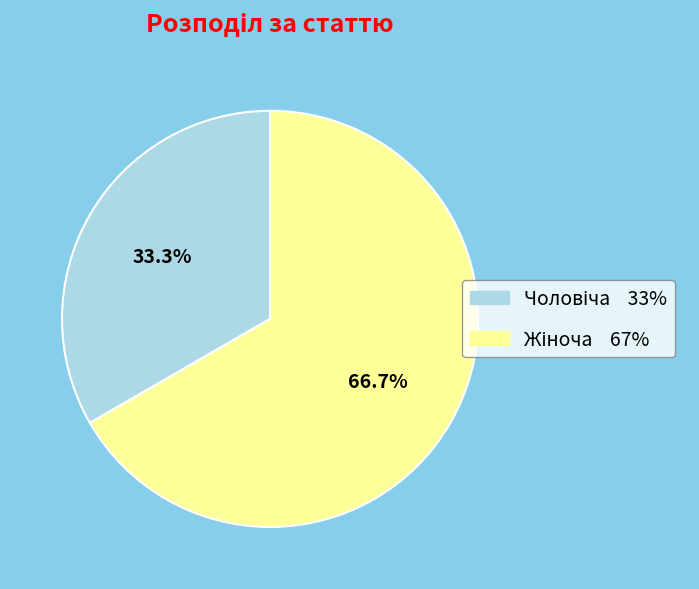

Is there any slice that represents more than half of the pie?

Yes